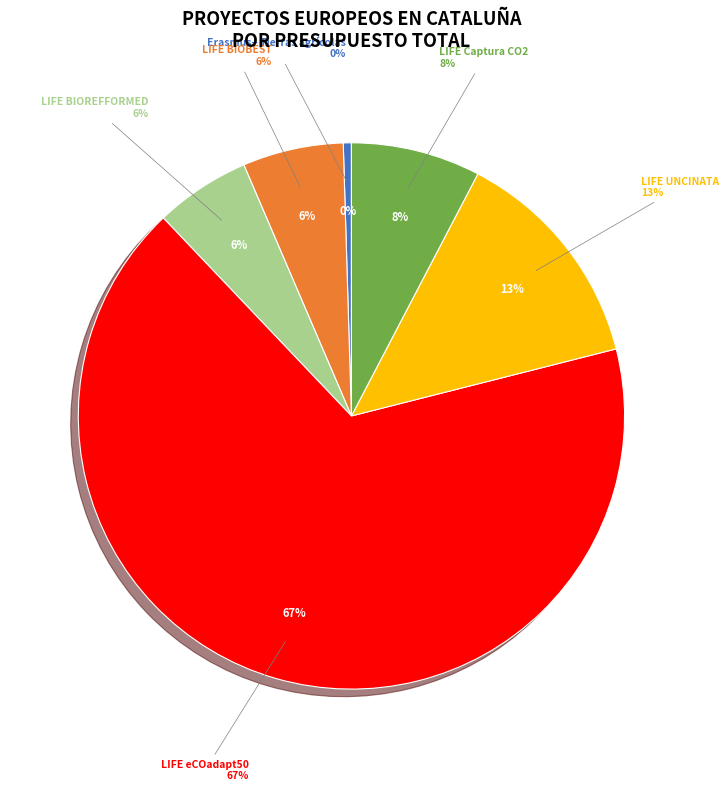

What is the majority slice?

LIFE eCOadapt50